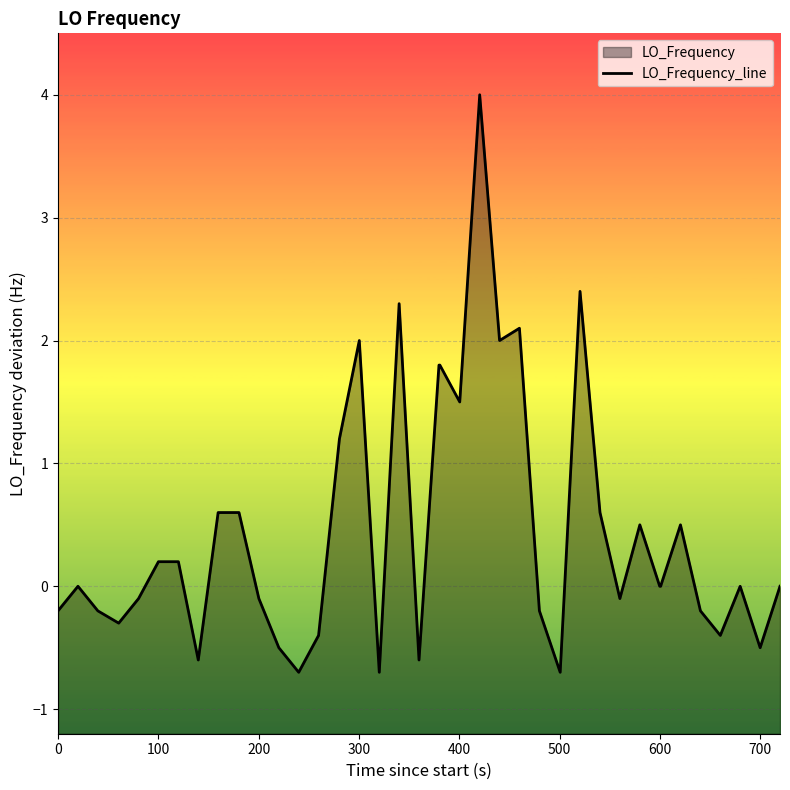

What is the maximum value shown in the chart?

4.0